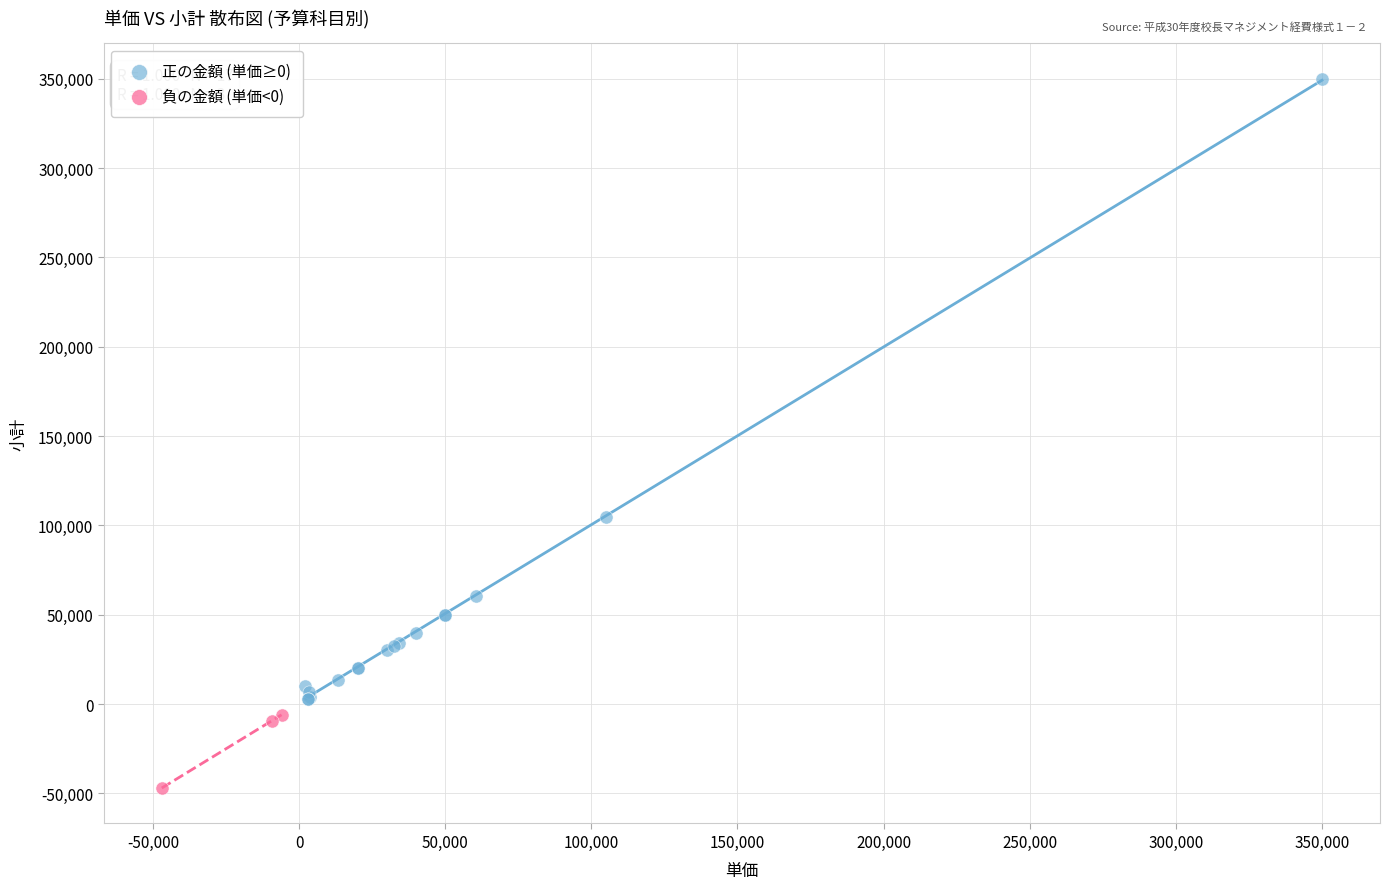

Which series reaches the minimum Y coordinate?

負の金額 (単価<0)